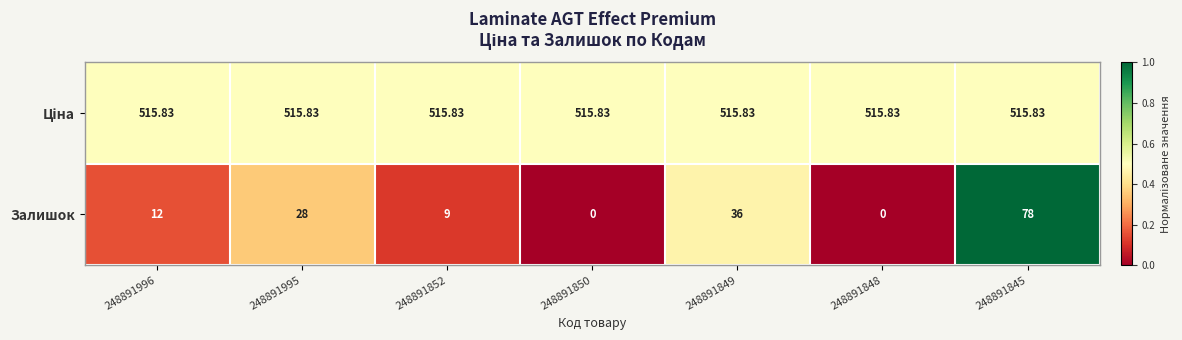

How many series are shown in this chart?

2